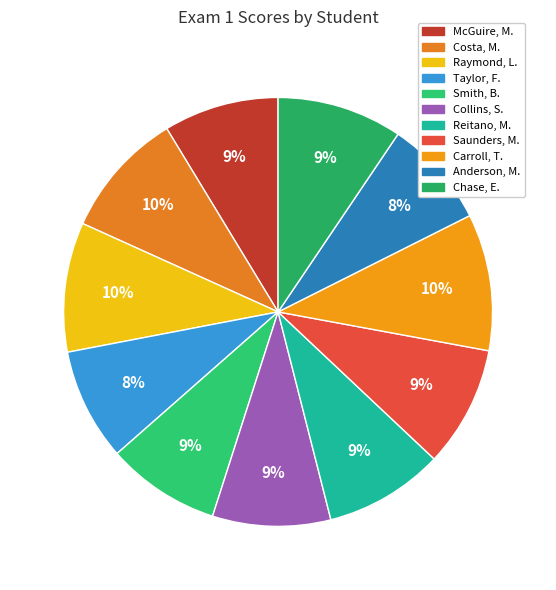

To the nearest percent, what percentage of the pie is Collins, S.?

9%